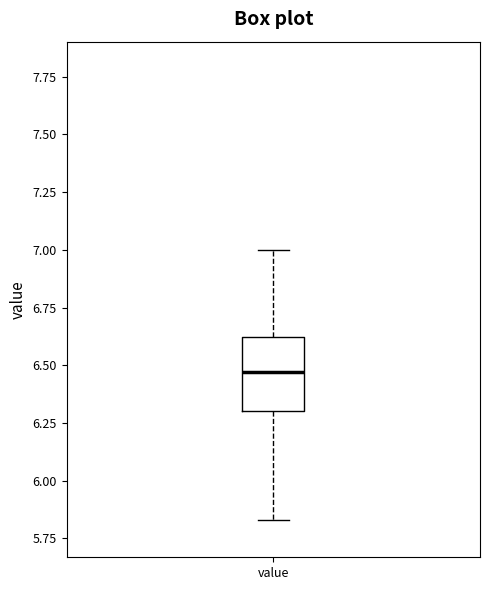

Where does the lower whisker of the box for value end on the y-axis? The values are not printed on the chart, so give them approximately, as read against the axis.

5.85